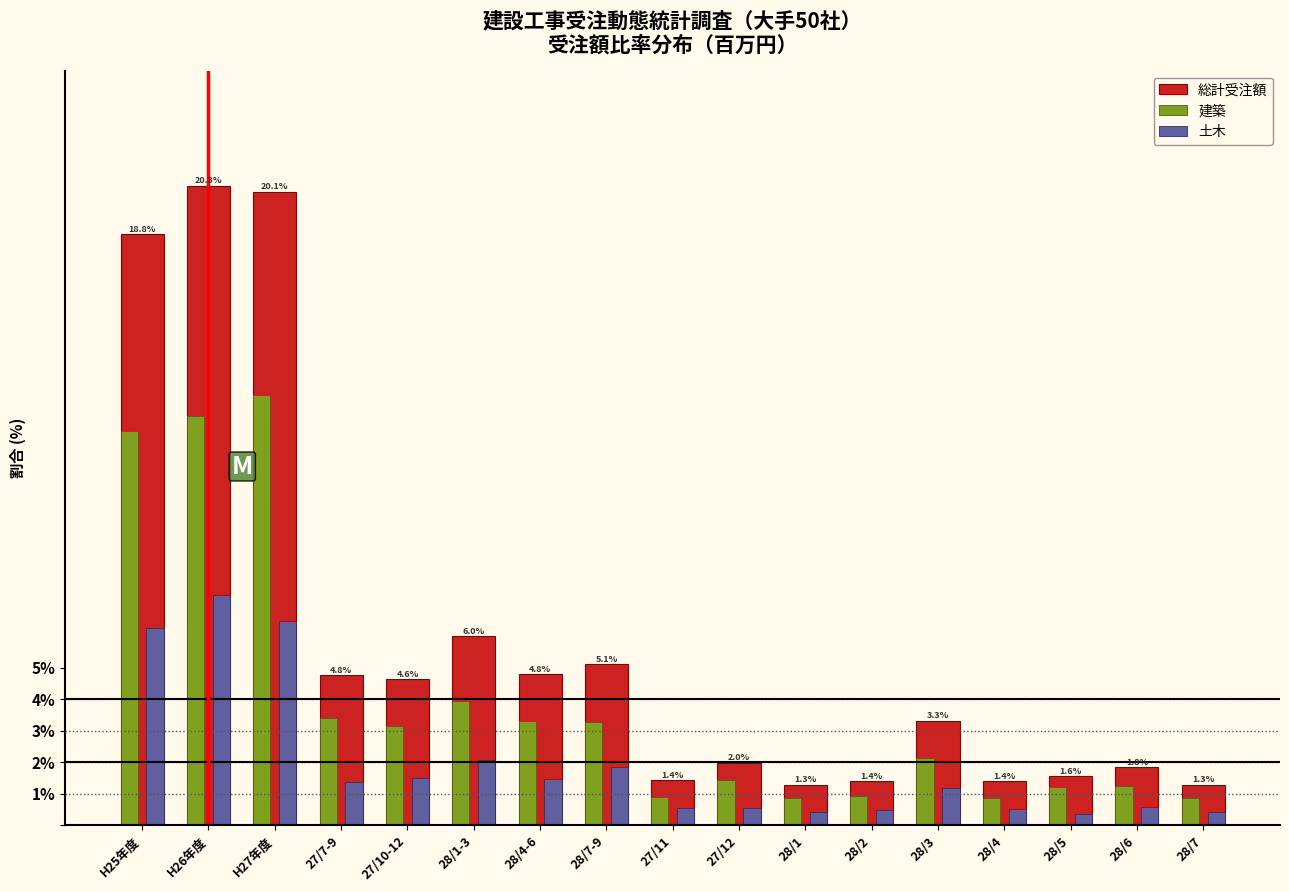

Is it true that 建築 equals 4.5 at 27/7-9?

False